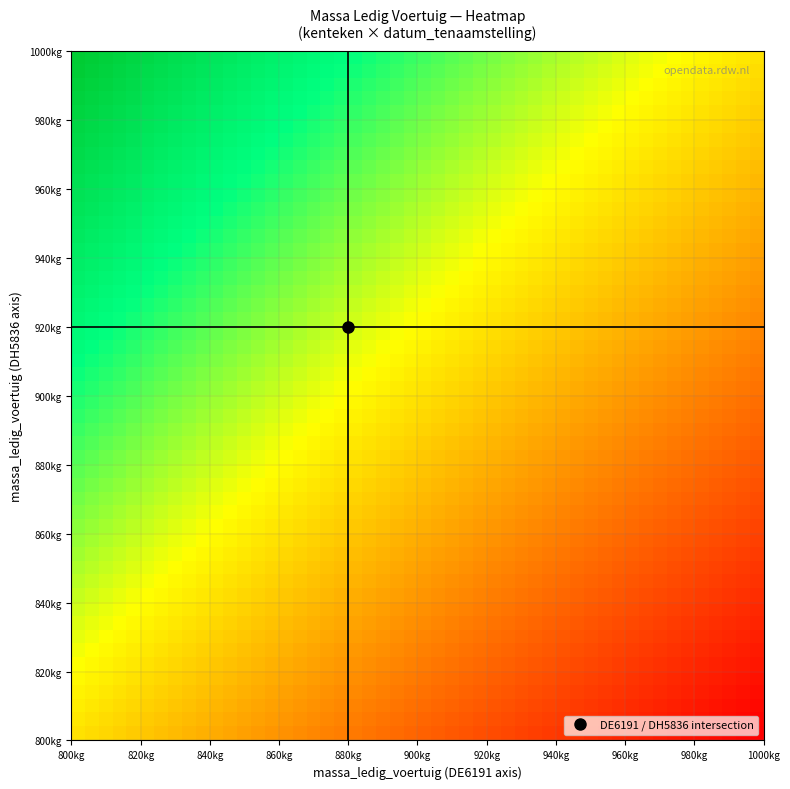

Reading right to left, list all the values displayed in this chart.

DE6191: DH5836=0	DE6191=880
DH5836: DH5836=920	DE6191=0